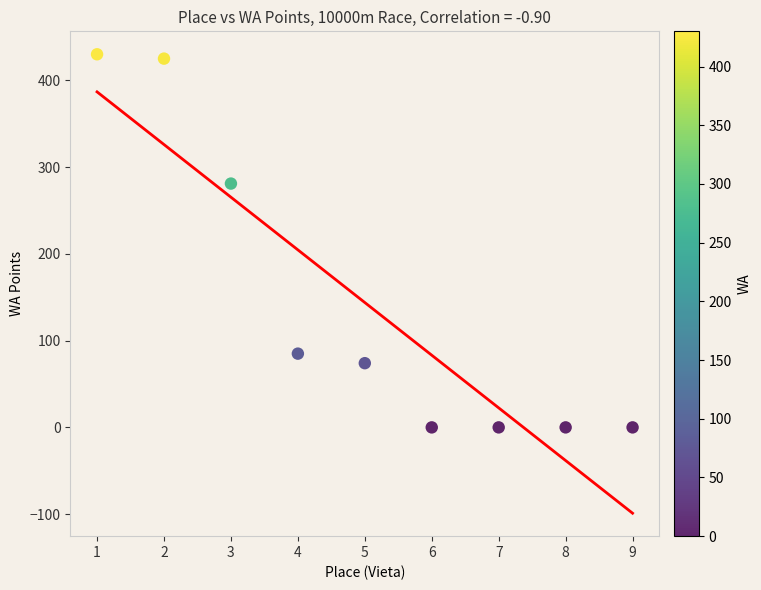

What is the average Y value?

144